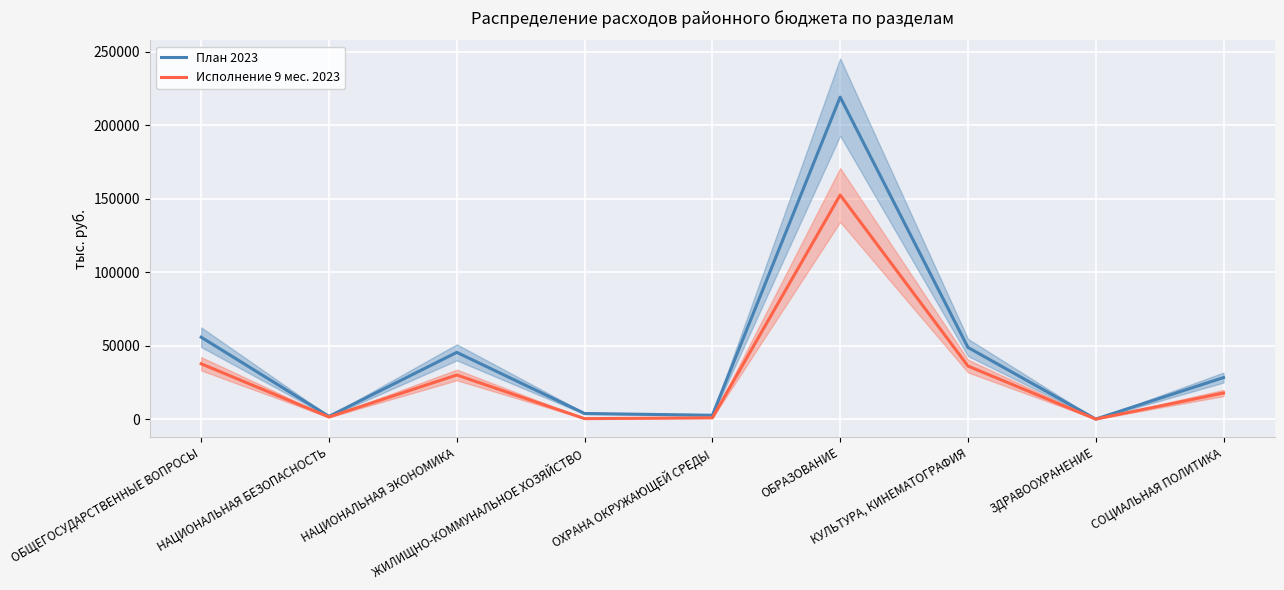

How many interior local peaks does the Исполнение 9 мес. 2023 series have?

2